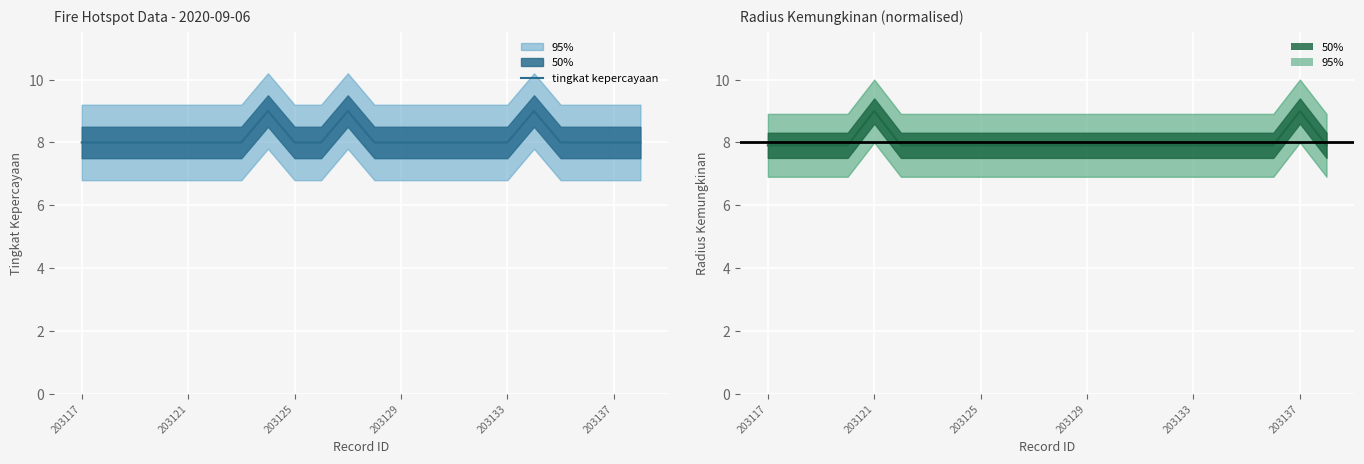

The value of radius kemungkinan at 18 is 7.9. True or false?

True